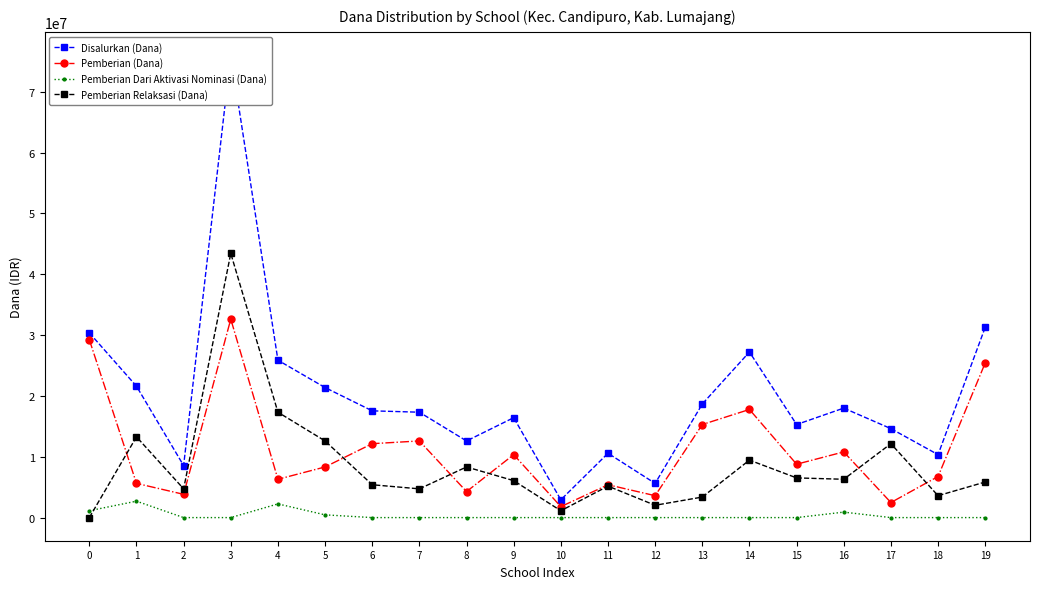

How many values in the Pemberian (Dana) series exceed 8775000?

9